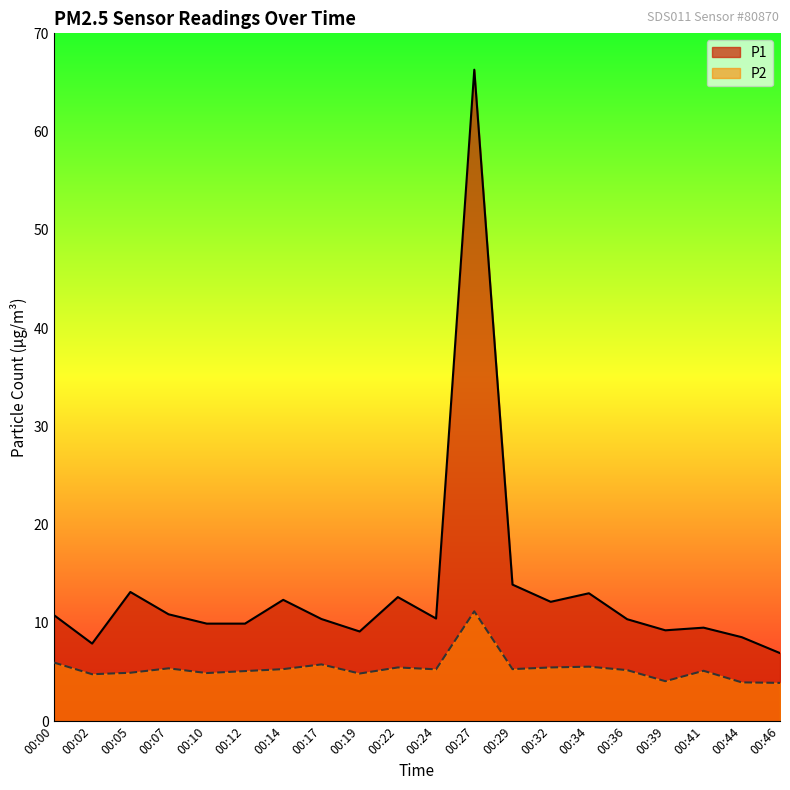

The P1 series shows 13.5 at 00:12. True or false?

False